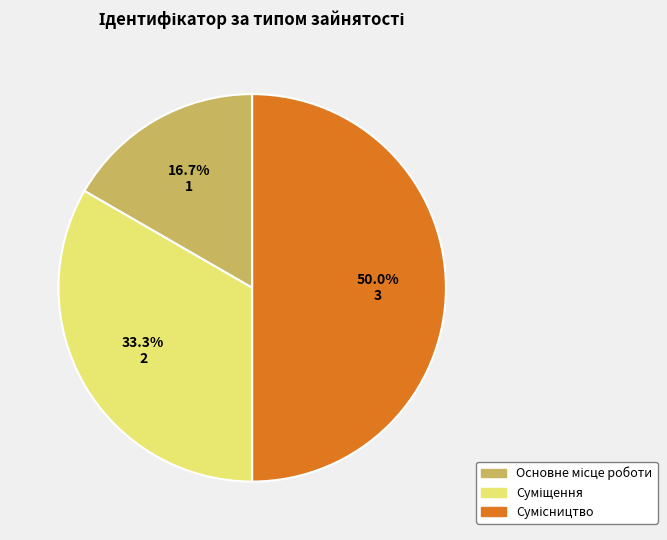

Which slice is the smallest?

Основне місце роботи